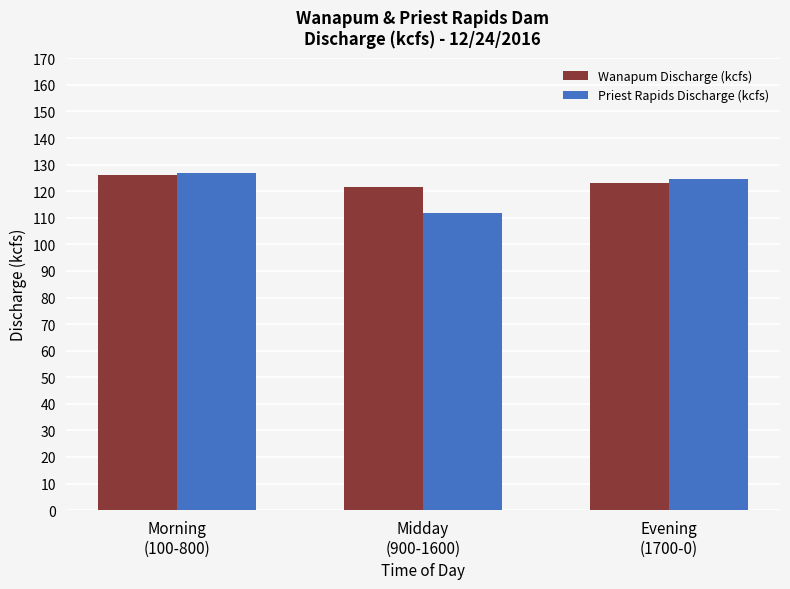

What is the average value of the Wanapum Discharge (kcfs) series?

123.6